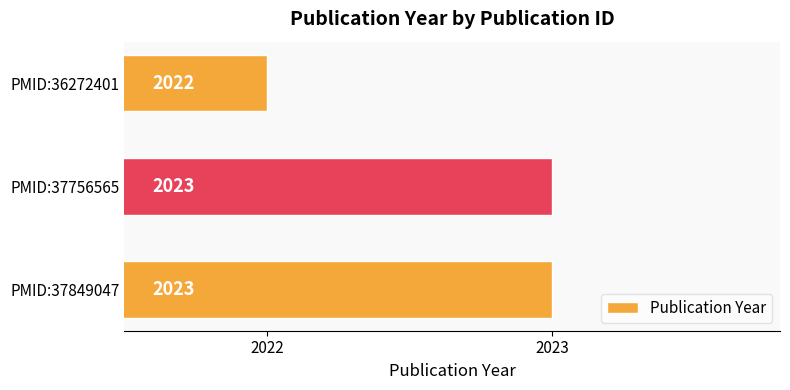

At which label is the value closest to 2022?

PMID:36272401